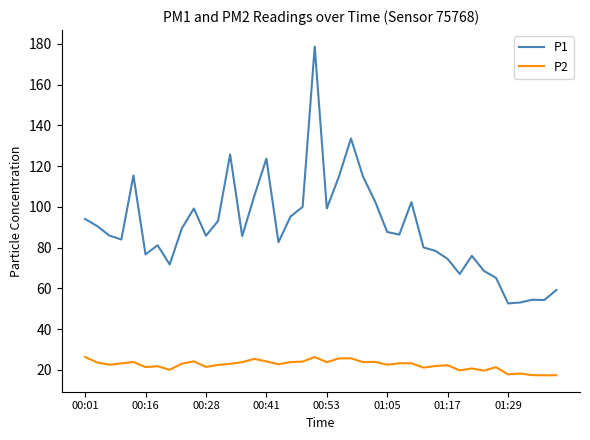

Does the chart have visible grid lines?

No